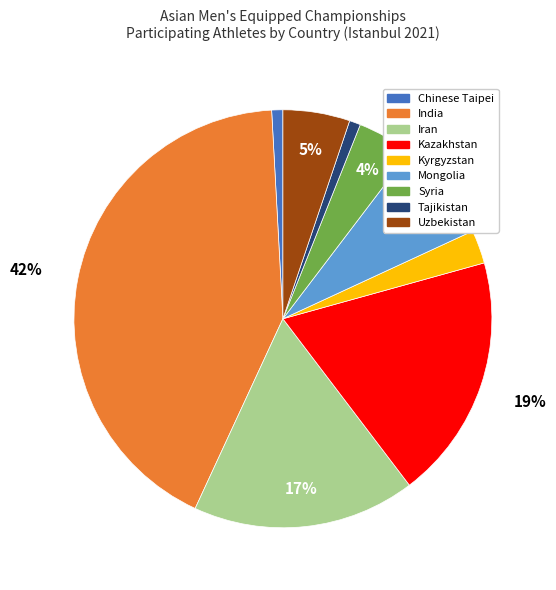

To the nearest percent, what is the combined percentage of Kazakhstan and Chinese Taipei?

20%